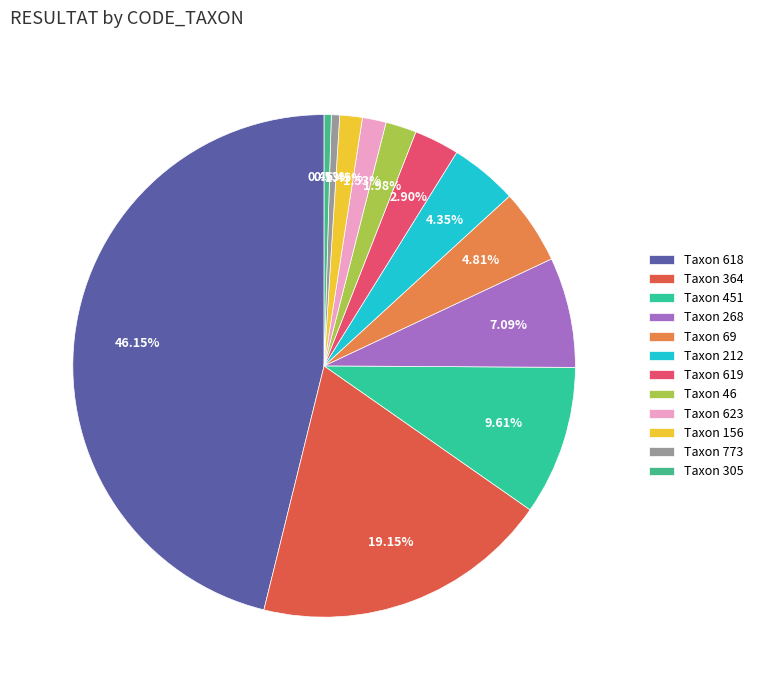

Is there a majority slice in this chart?

No